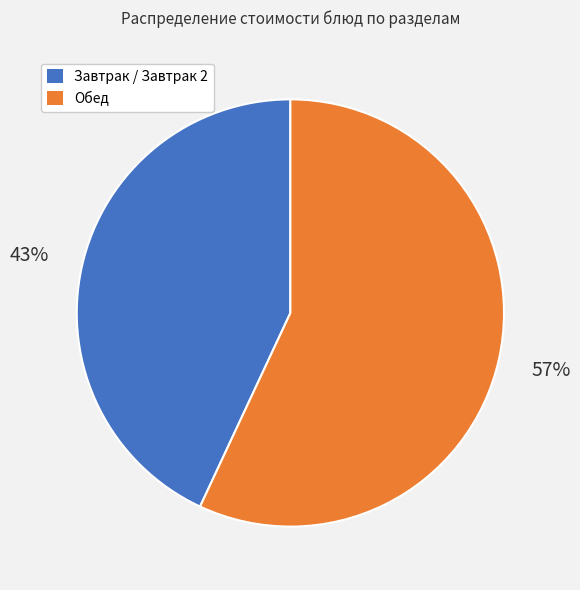

Does any single category account for the majority?

Yes